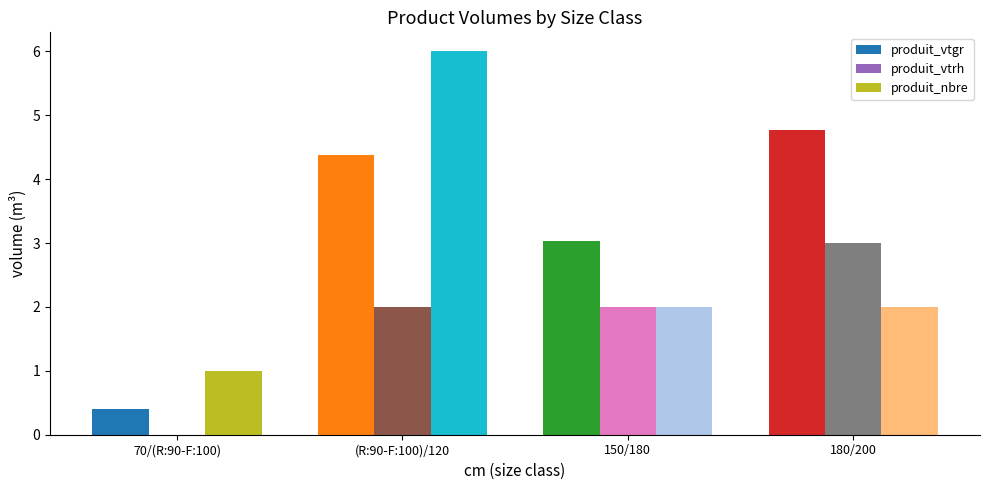

At which category is the sum across all series the highest?

(R:90-F:100)/120